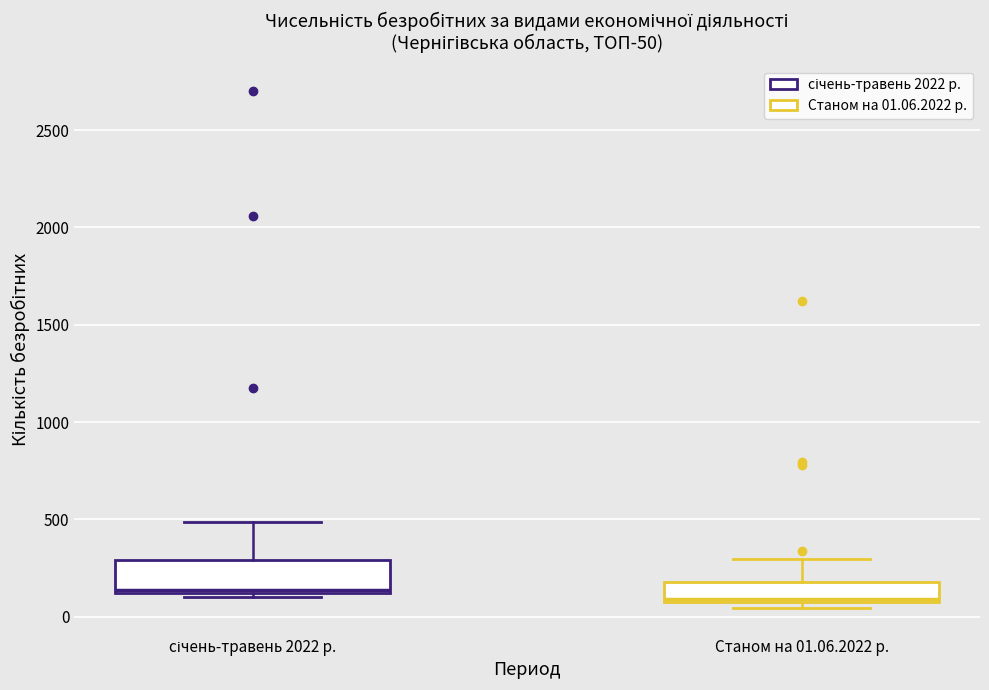

Which box is the tallest, from its lower edge to its upper edge?

січень-травень 2022 р.